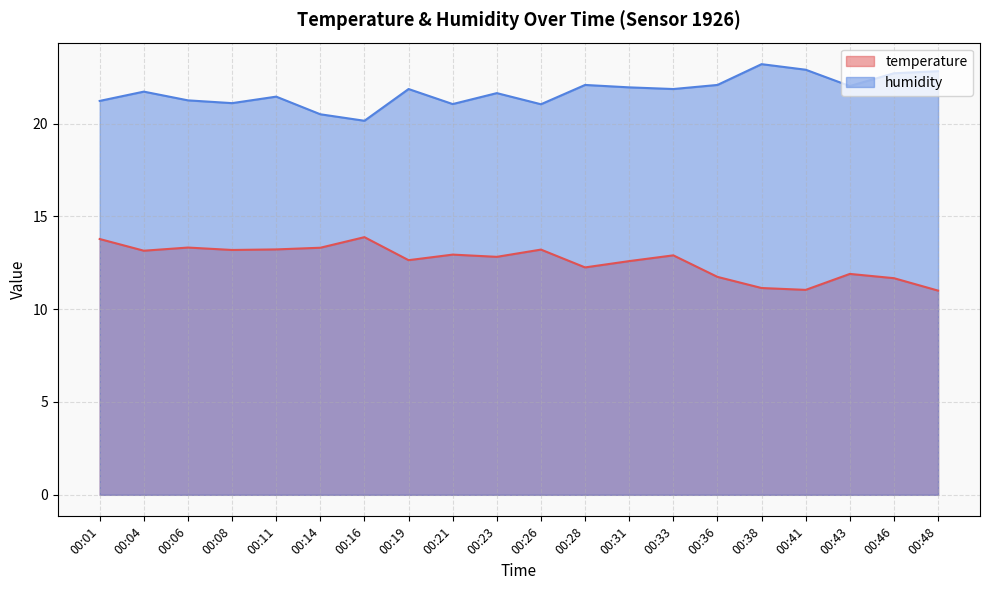

True or false: humidity and temperature cross at least once.

False